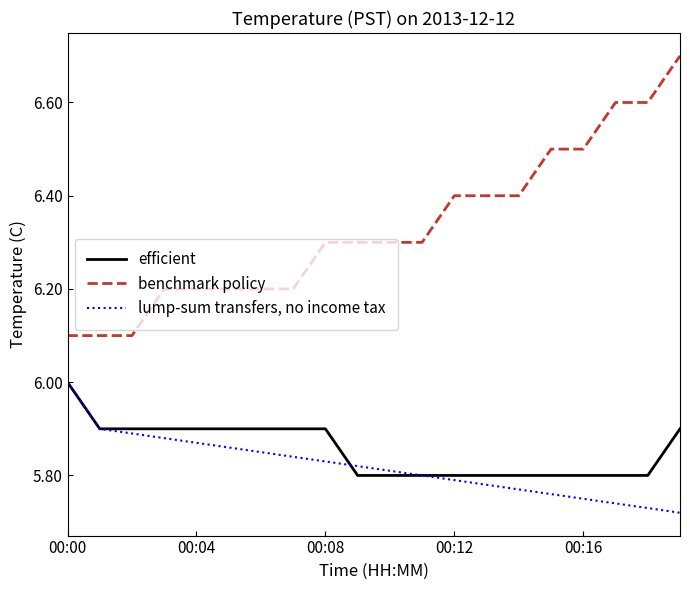

What is the highest value of the lump-sum transfers, no income tax series?

6.0